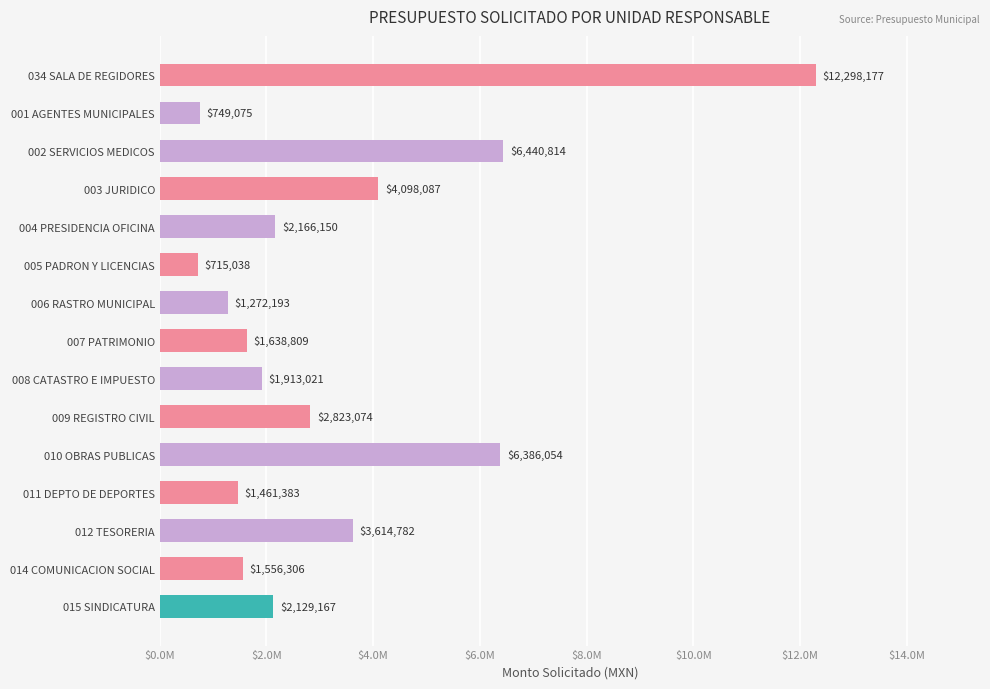

Are the bars horizontal?

Yes